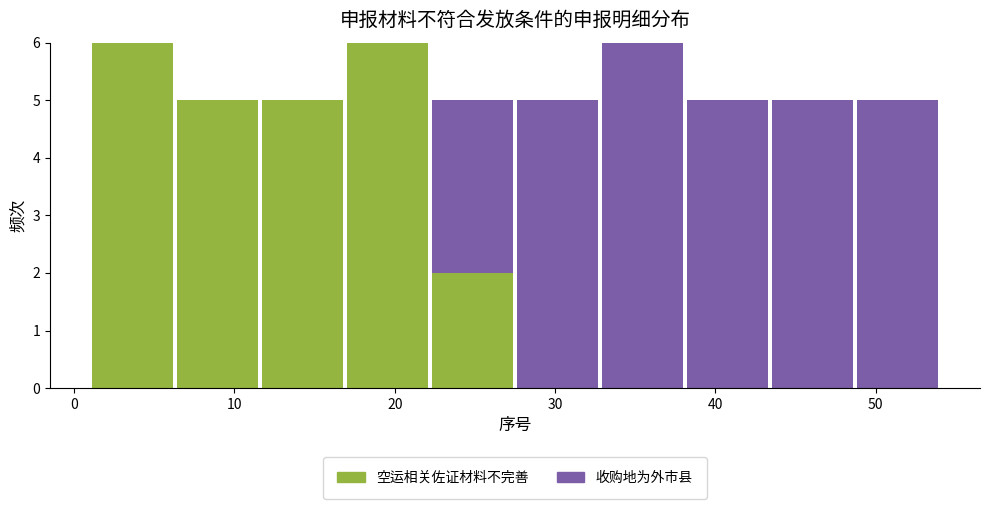

Reading left to right, list every stacked bar in this chart as the range it spans on the x-axis followed by its total height. Neither the bar edges nor the heights are printed on the chart, so give them approximately, as read against the axes.

1.0 to 6.3: 6
6.3 to 11.6: 5
11.6 to 16.9: 5
16.9 to 22.2: 6
22.2 to 27.5: 5
27.5 to 32.8: 5
32.8 to 38.1: 6
38.1 to 43.4: 5
43.4 to 48.7: 5
48.7 to 54.0: 5